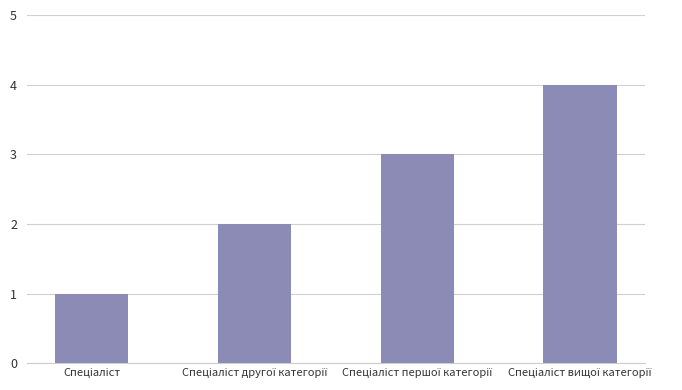

What is the sum of all values?

10